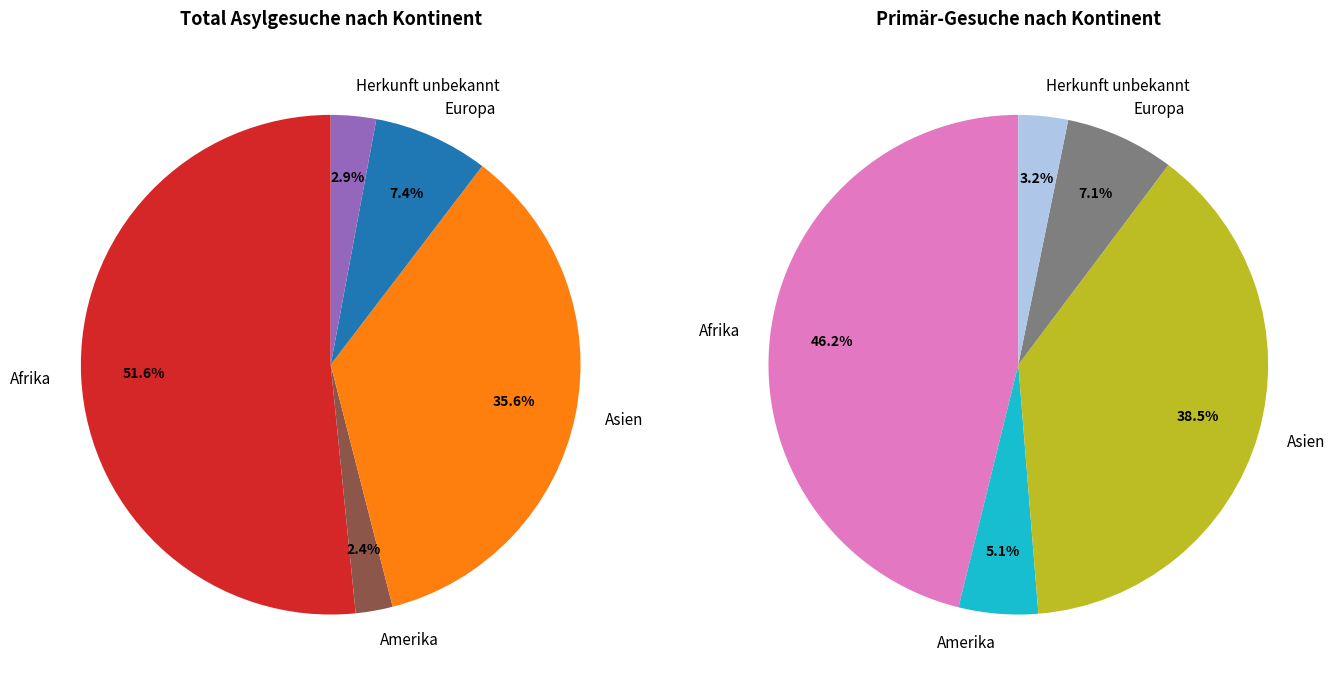

Count the number of slices in the pie.

5